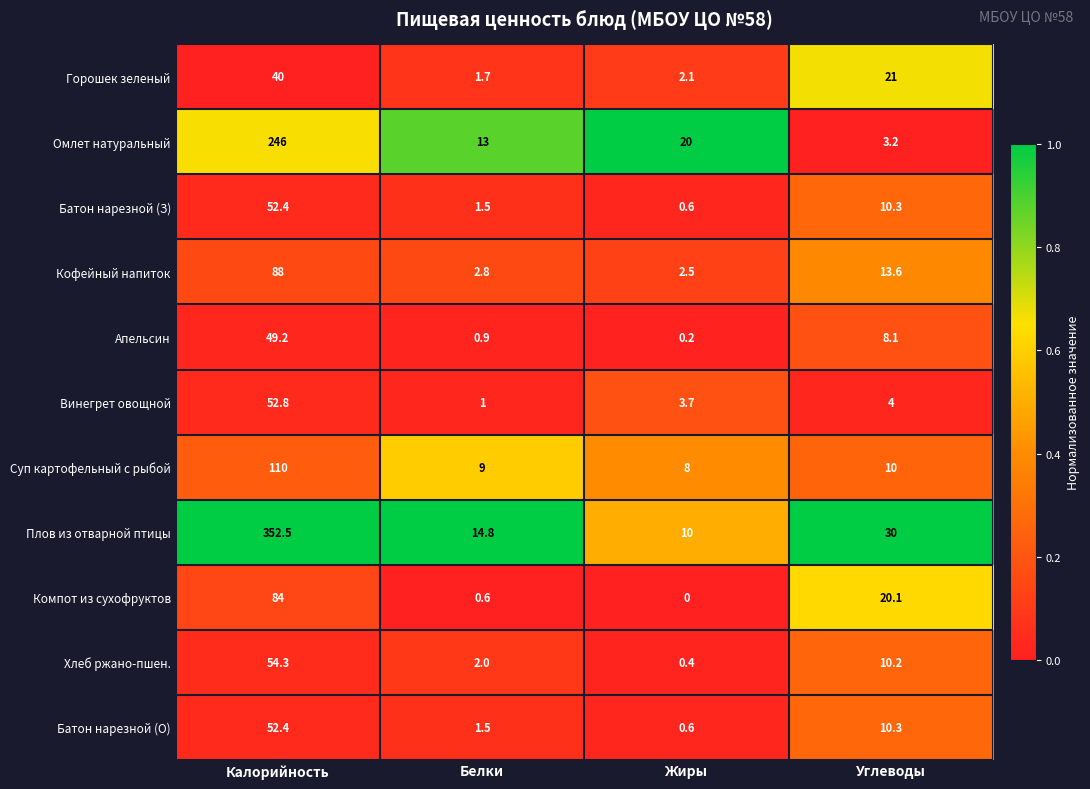

Which series has the largest range (max minus min)?

Плов из отварной птицы